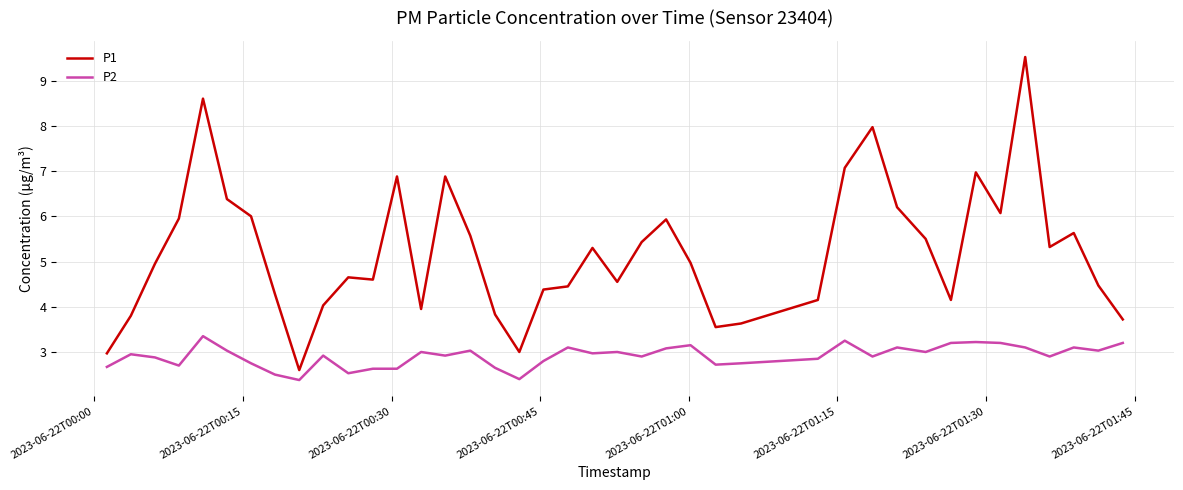

Which series has the largest range (max minus min)?

P1